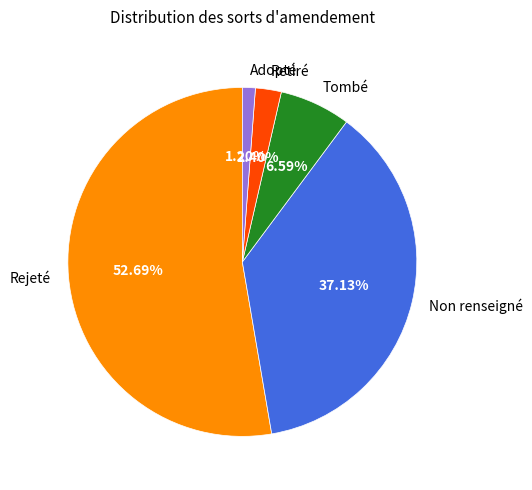

Is there any slice that represents more than half of the pie?

Yes